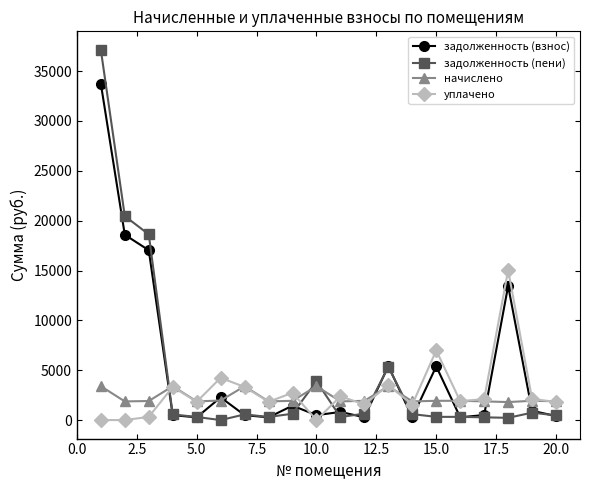

Which series has the widest spread of values?

задолженность (пени)